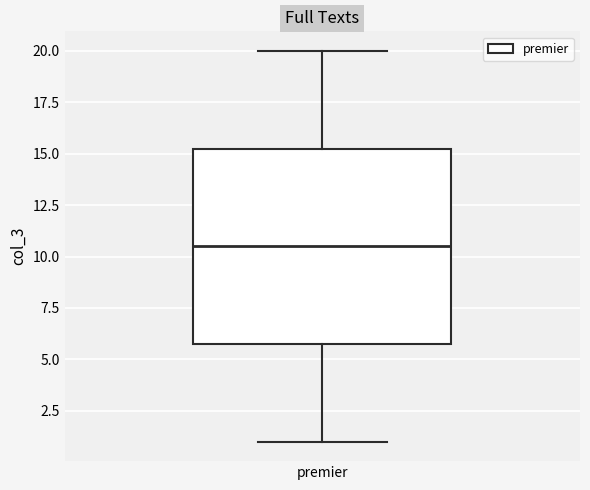

Where is the lower edge of the box for premier on the y-axis? The values are not printed on the chart, so give them approximately, as read against the axis.

6.0